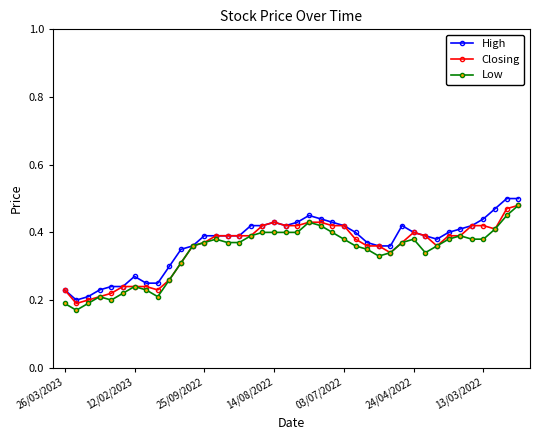

Does the chart have visible grid lines?

No